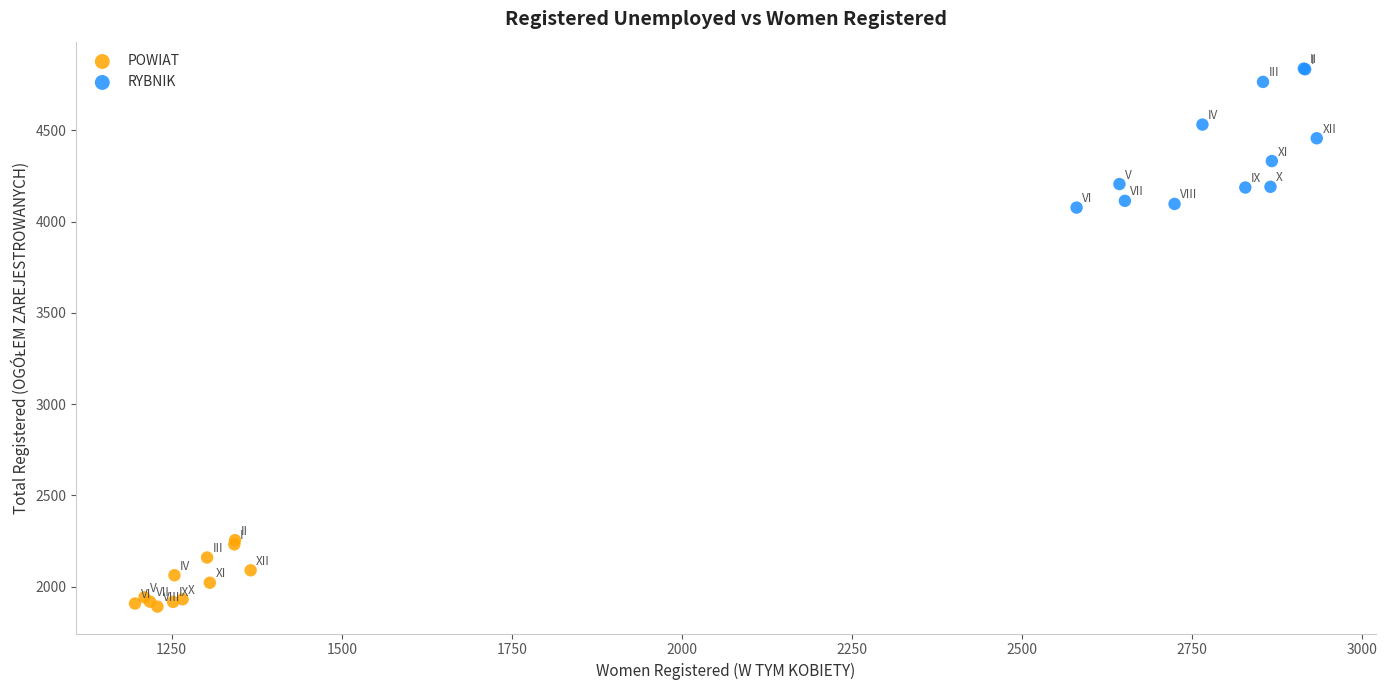

What are all the series names shown in the legend?

POWIAT, RYBNIK